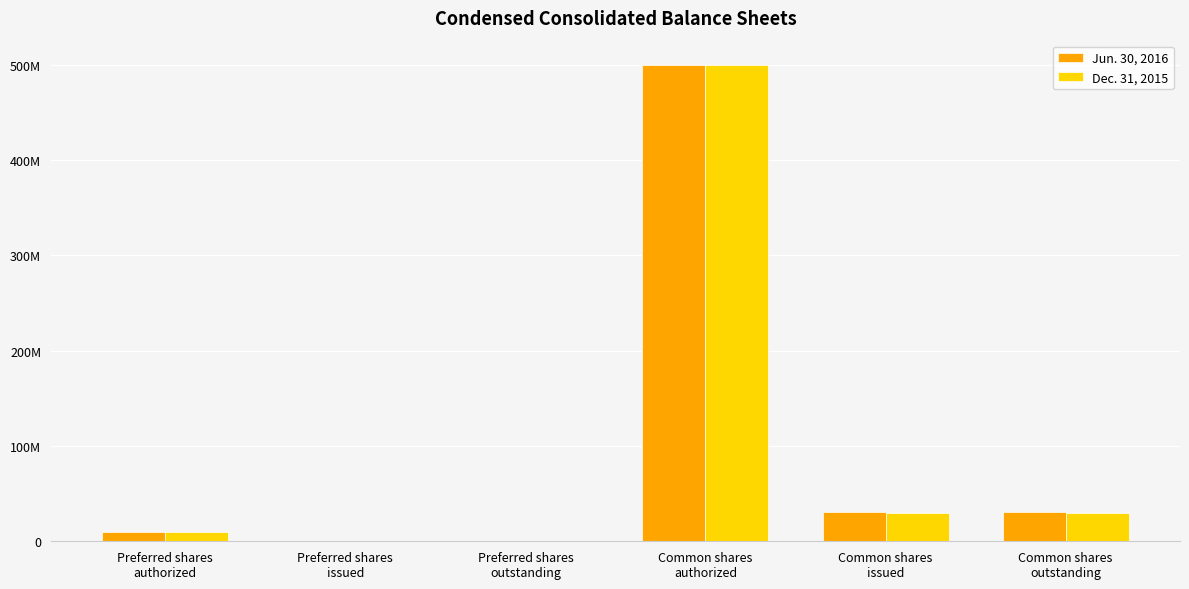

What is the approximate value of Dec. 31, 2015 at Common shares
issued?

30058105